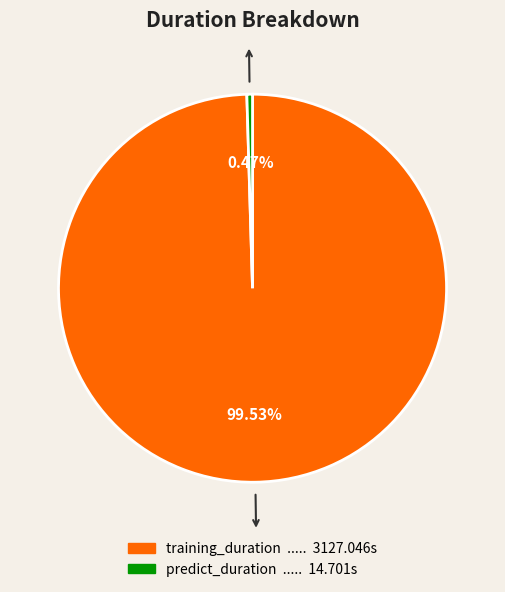

Approximately how many times larger is the value at training_duration compared to predict_duration?

212.7